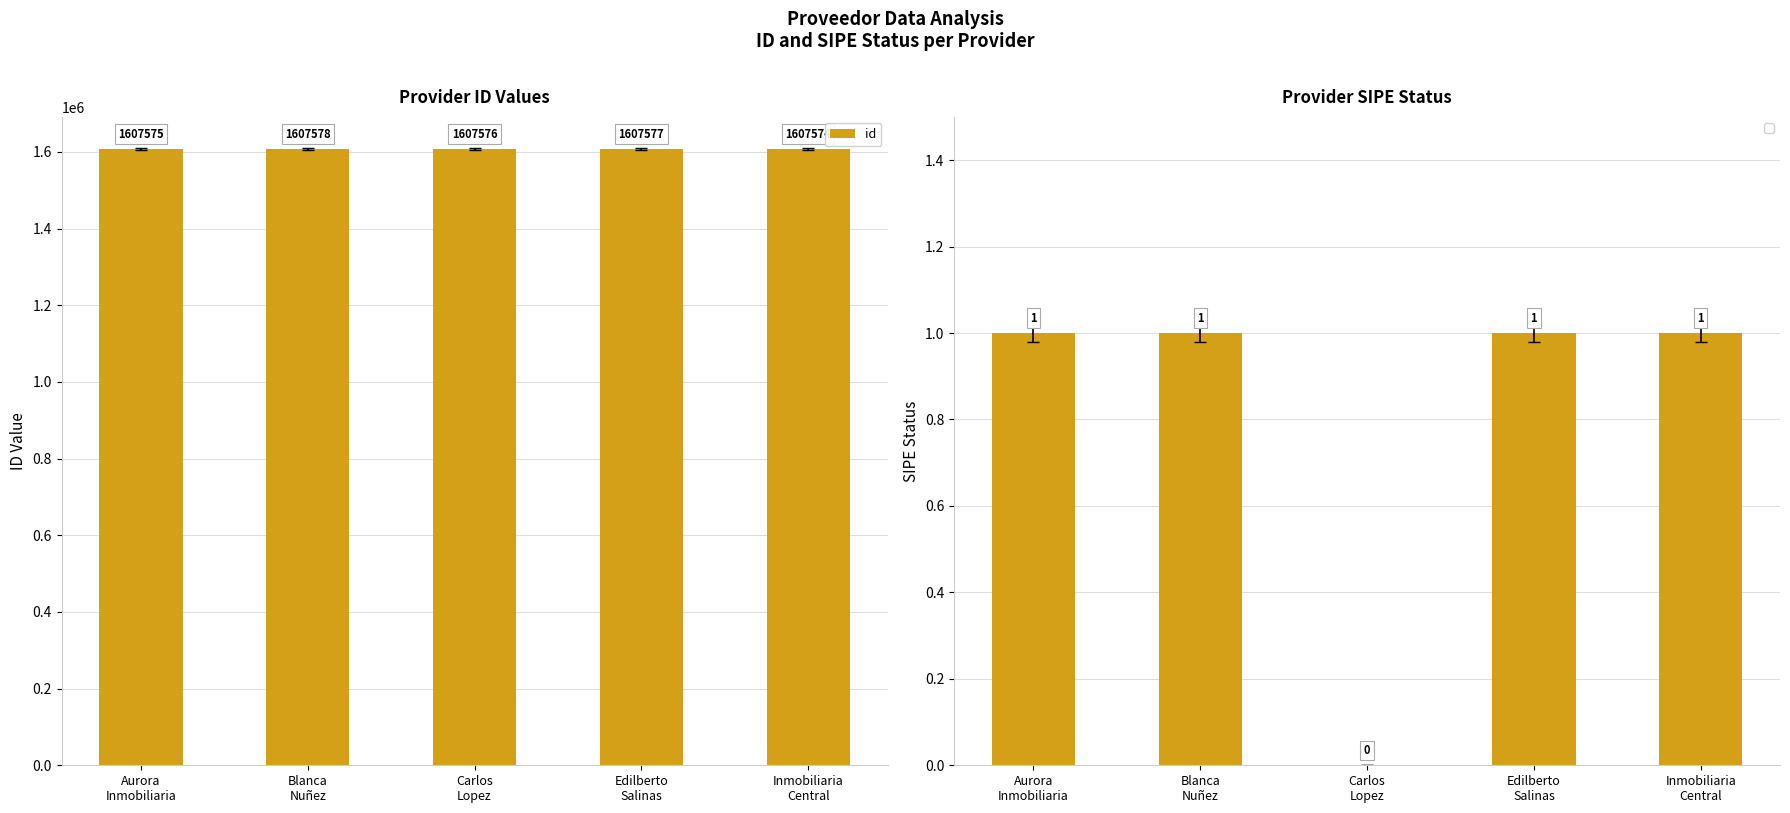

Count the number of values greater than 1607576.

2